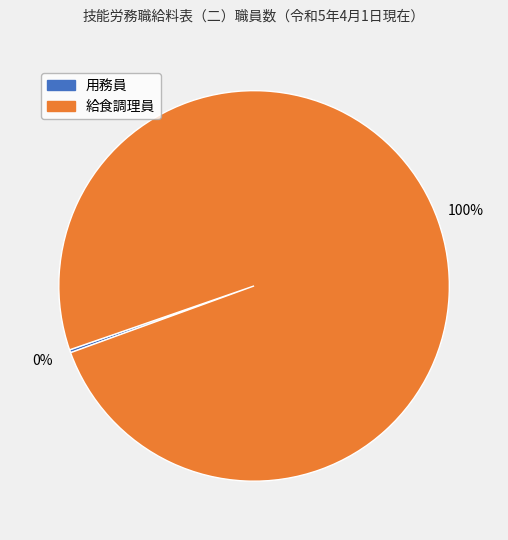

Is there a majority slice in this chart?

Yes